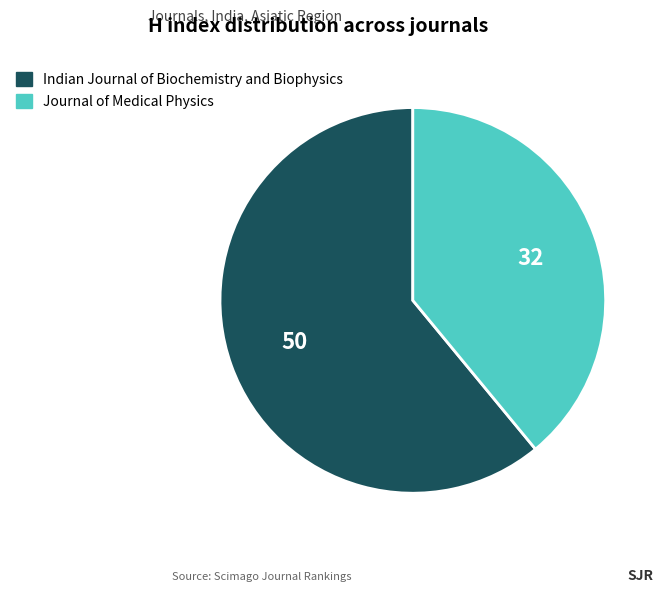

Which category has the smallest portion of the pie?

Journal of Medical Physics